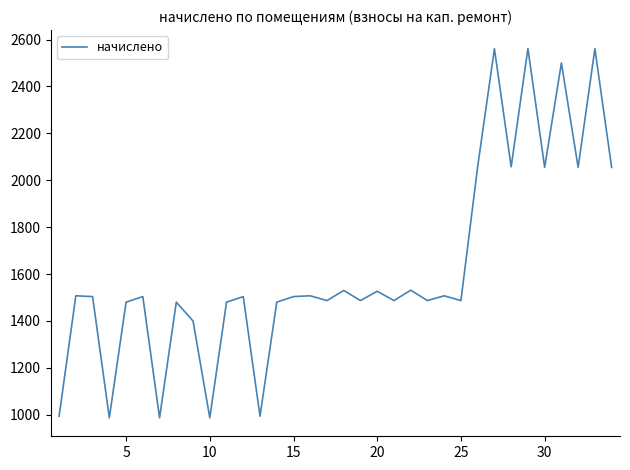

What is the maximum value shown in the chart?

2561.7